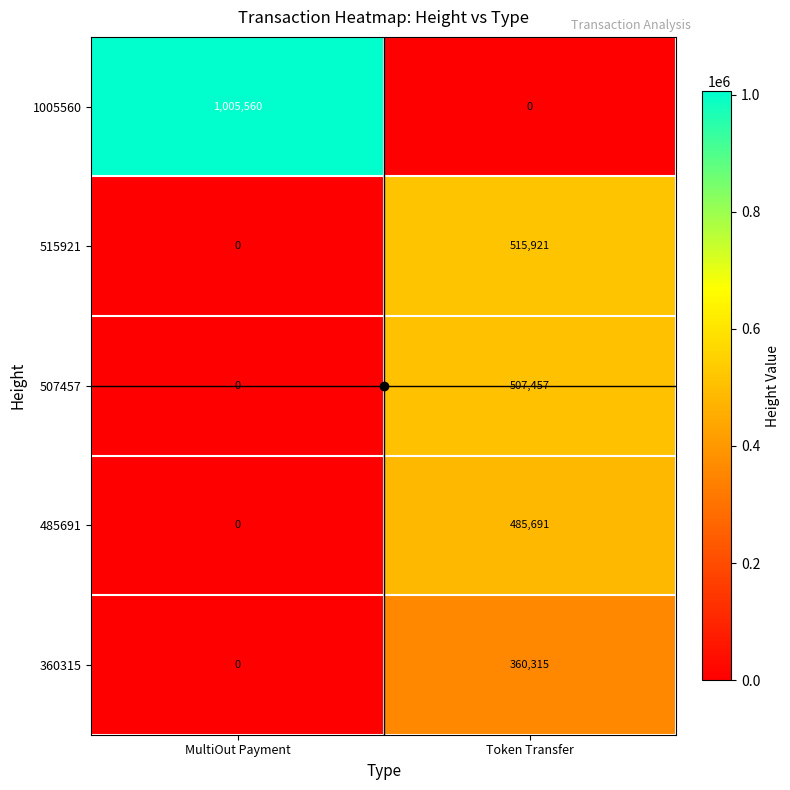

What is the highest value of the 485691 series?

485691